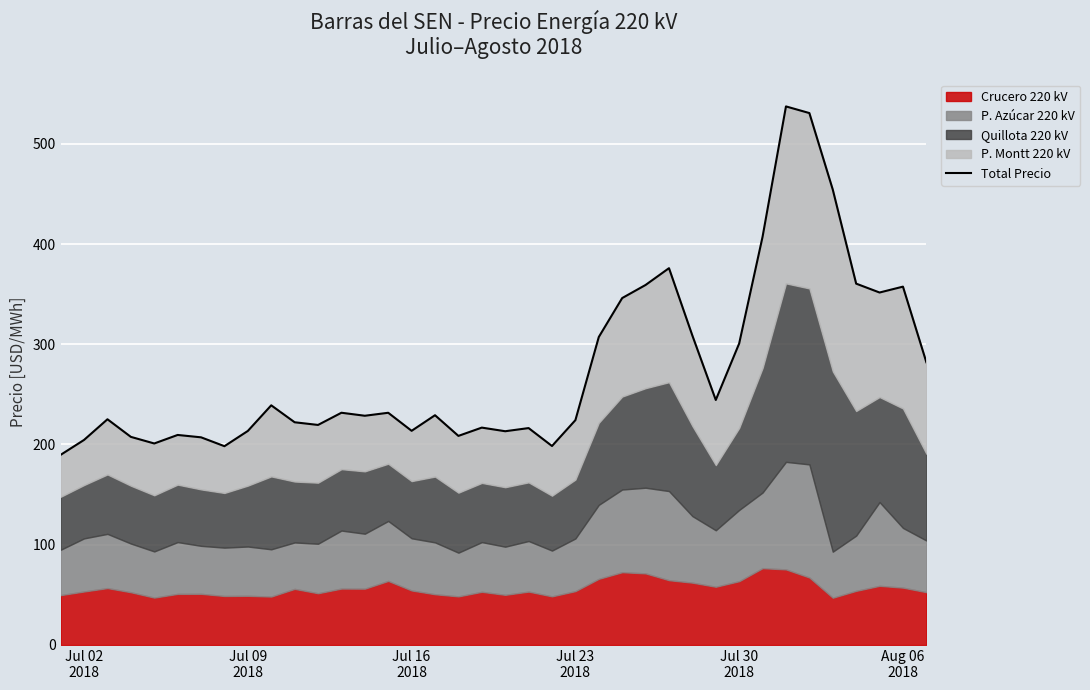

What is the greatest value displayed?

537.3